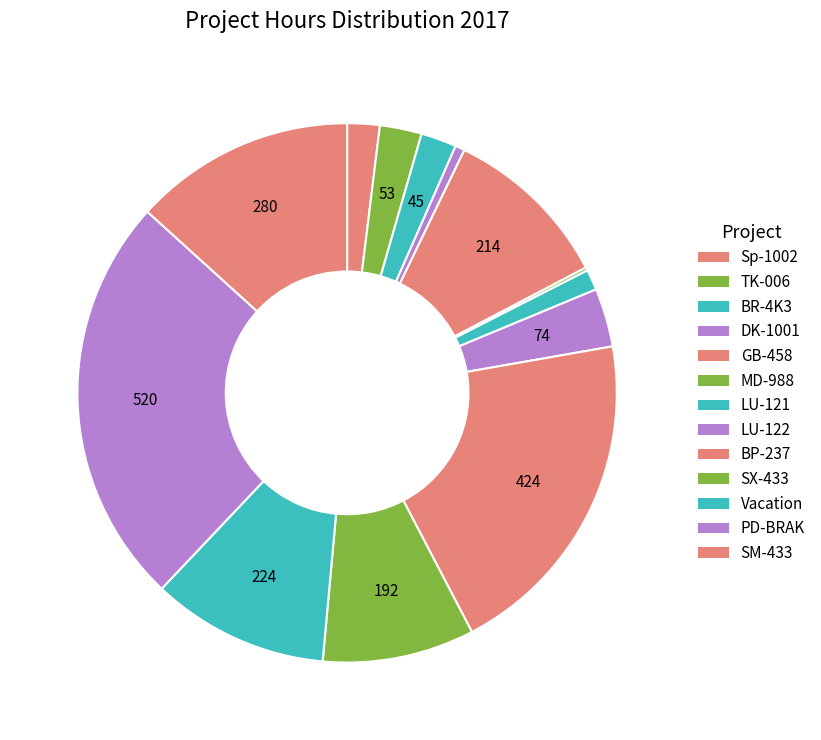

What percentage is the LU-122 slice, to the nearest percent?

4%